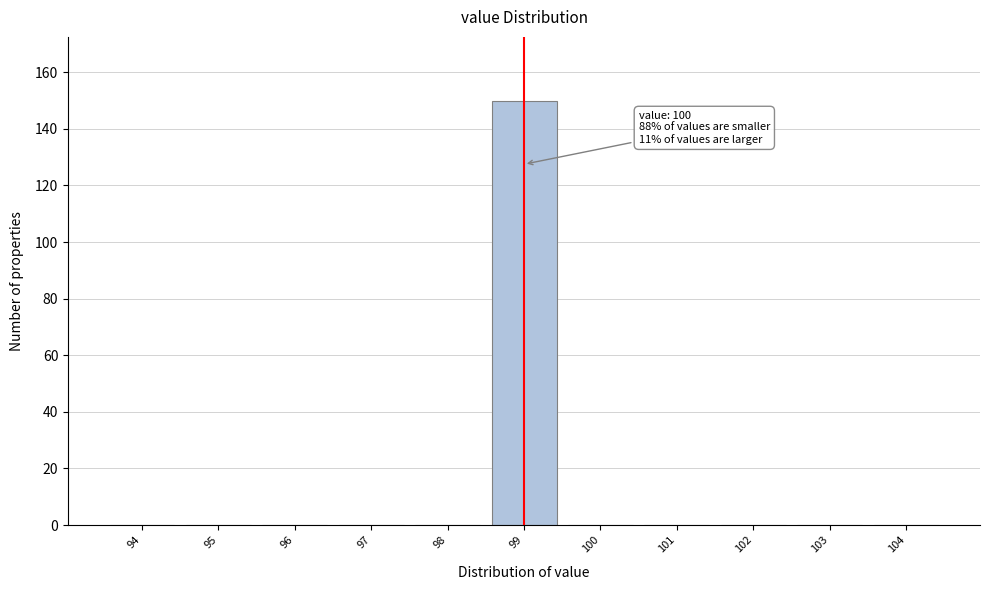

Reading left to right, what are all the values shown in this chart?

94=0	95=0	96=0	97=0	98=0	99=150	100=0	101=0	102=0	103=0	104=0